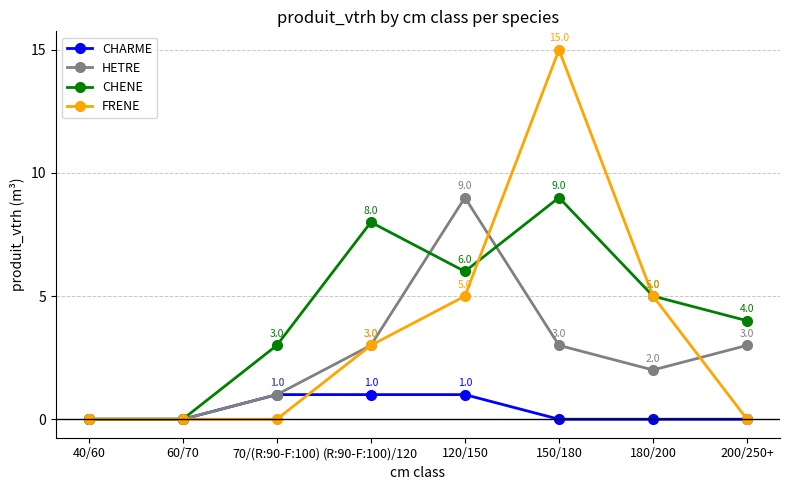

Reading left to right, list all the values displayed in this chart.

CHARME: 40/60=0	60/70=0	70/(R:90-F:100)=1	(R:90-F:100)/120=1	120/150=1	150/180=0	180/200=0	200/250+=0
HETRE: 40/60=0	60/70=0	70/(R:90-F:100)=1	(R:90-F:100)/120=3	120/150=9	150/180=3	180/200=2	200/250+=3
CHENE: 40/60=0	60/70=0	70/(R:90-F:100)=3	(R:90-F:100)/120=8	120/150=6	150/180=9	180/200=5	200/250+=4
FRENE: 40/60=0	60/70=0	70/(R:90-F:100)=0	(R:90-F:100)/120=3	120/150=5	150/180=15	180/200=5	200/250+=0